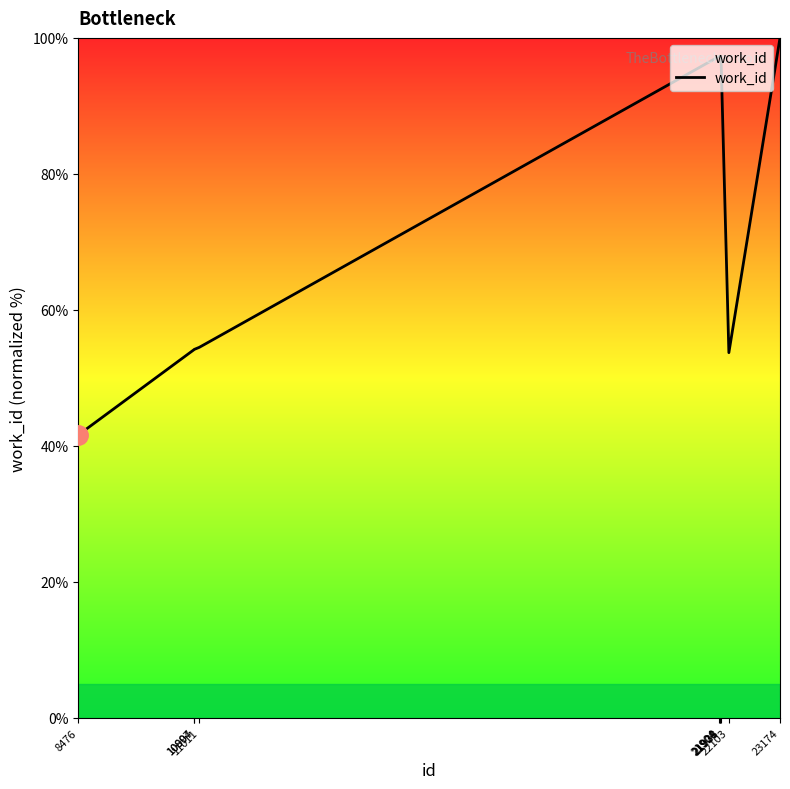

What is the maximum value shown in the chart?

100.0